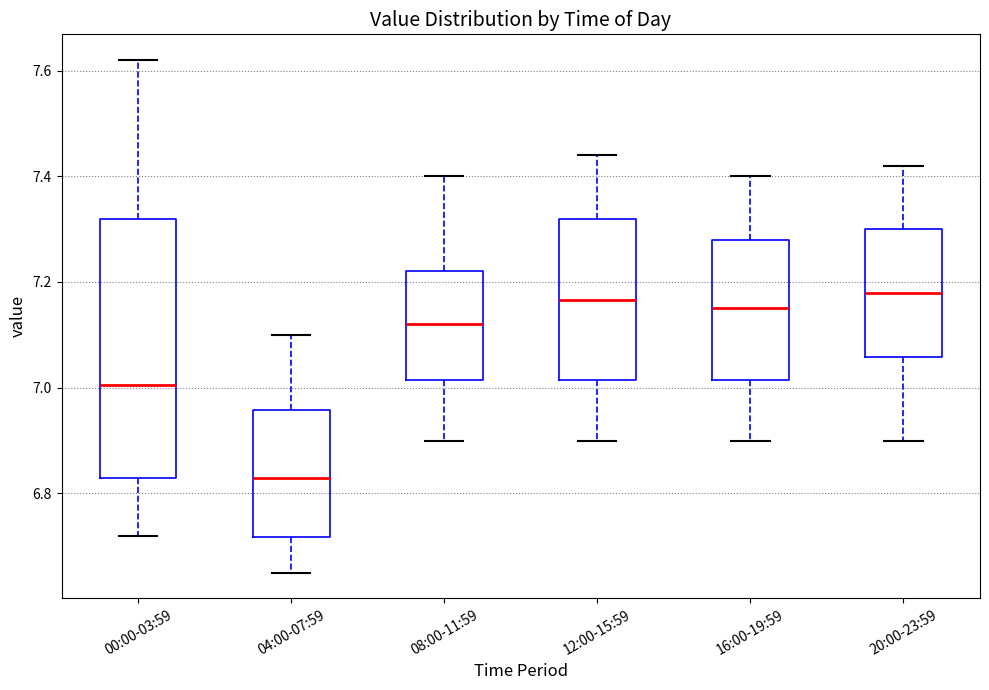

Comparing the boxes themselves (not the whiskers), which one is the tallest?

00:00-03:59